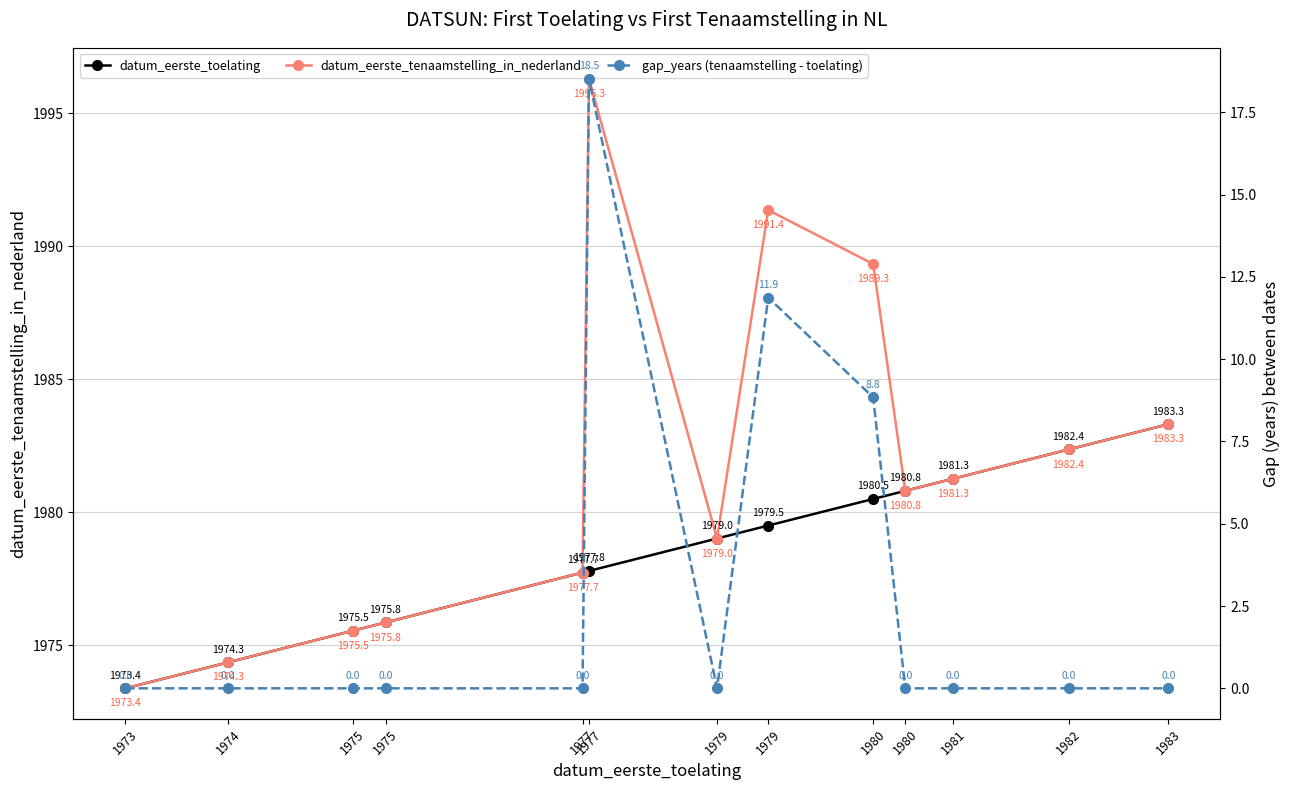

True or false: datum_eerste_toelating has a value of 2791.3 at 1975.

False